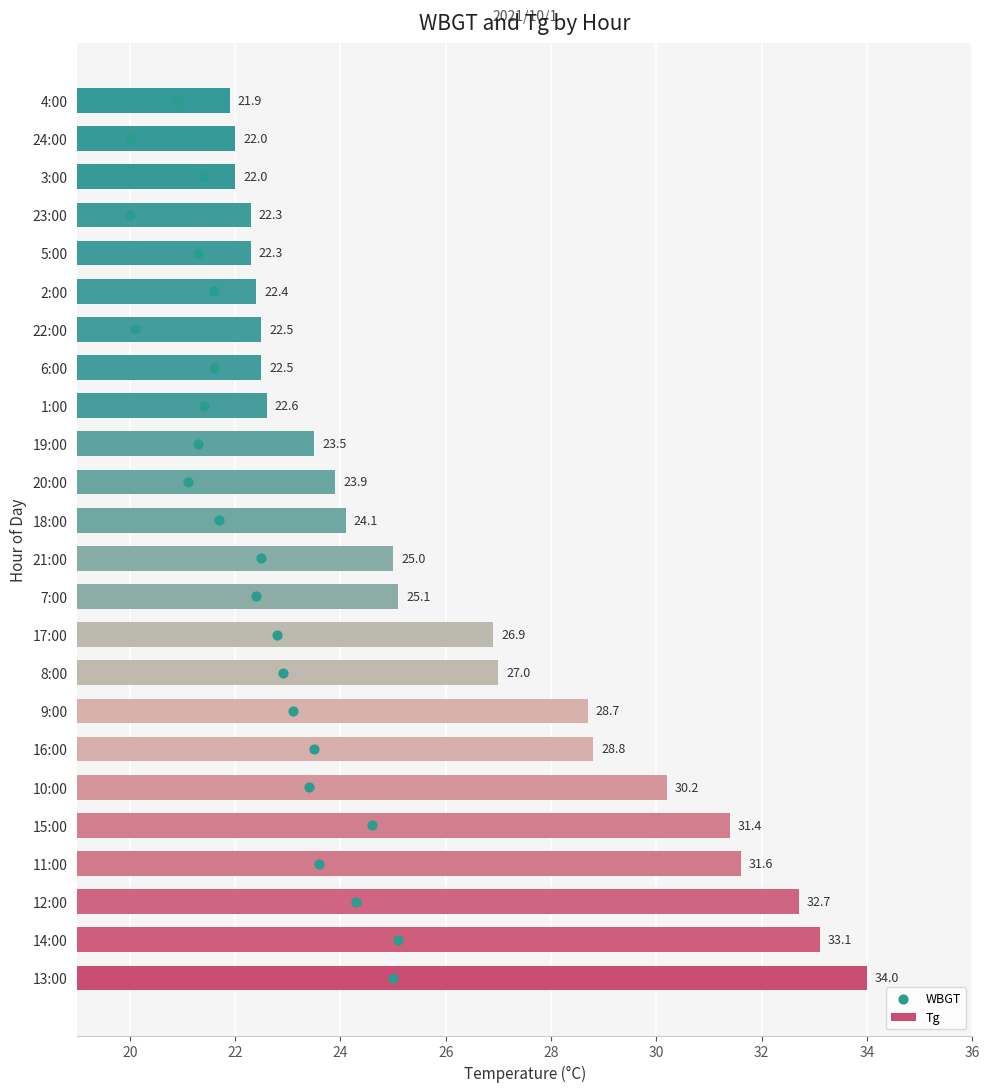

Which series reaches the minimum Y coordinate?

WBGT